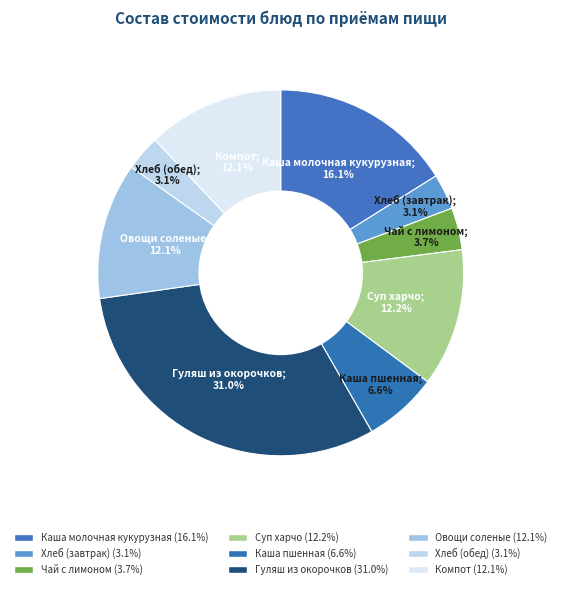

How many slices are in this pie chart?

9